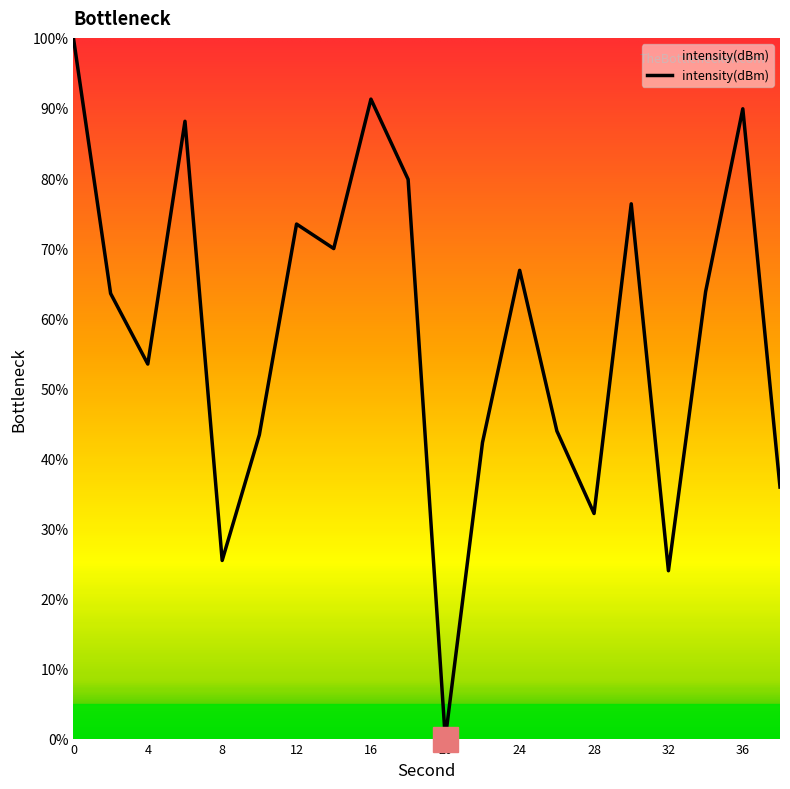

What is the maximum value shown in the chart?

100.0